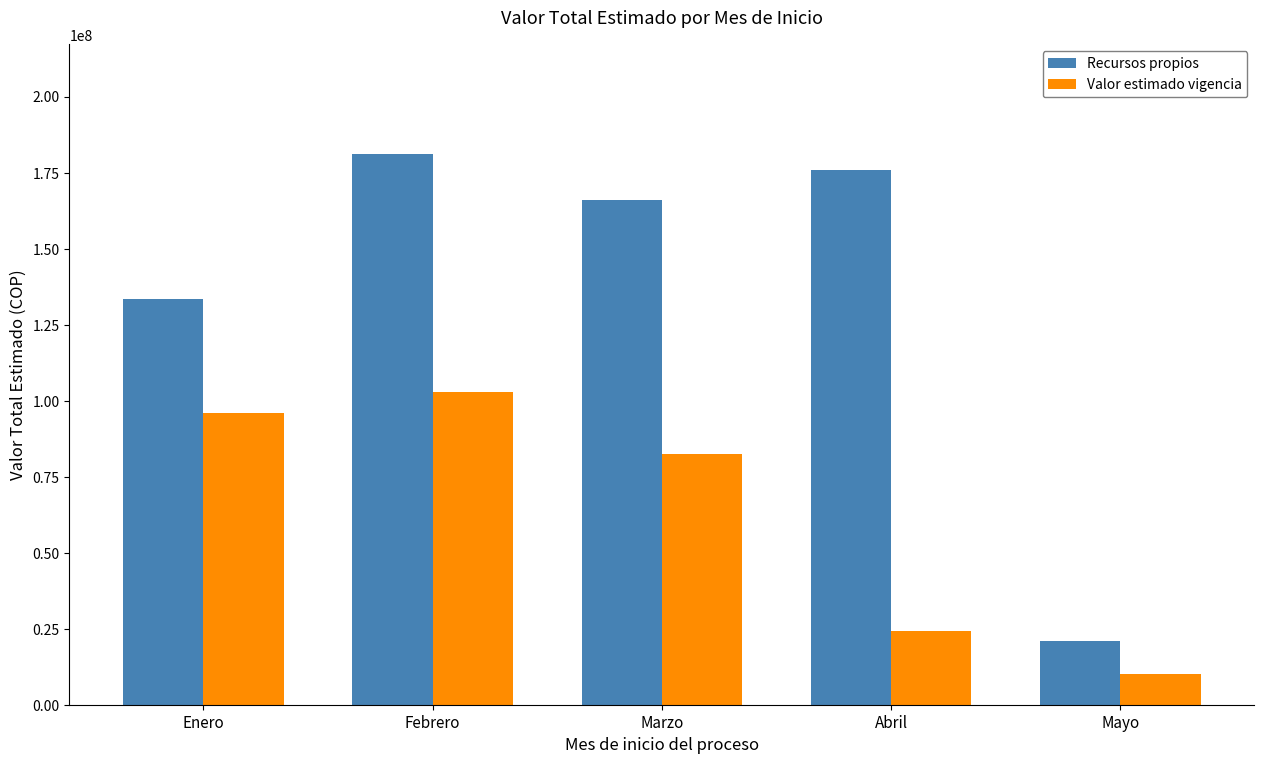

Rank the series by their maximum value, from lowest to highest.

Valor estimado vigencia, Recursos propios